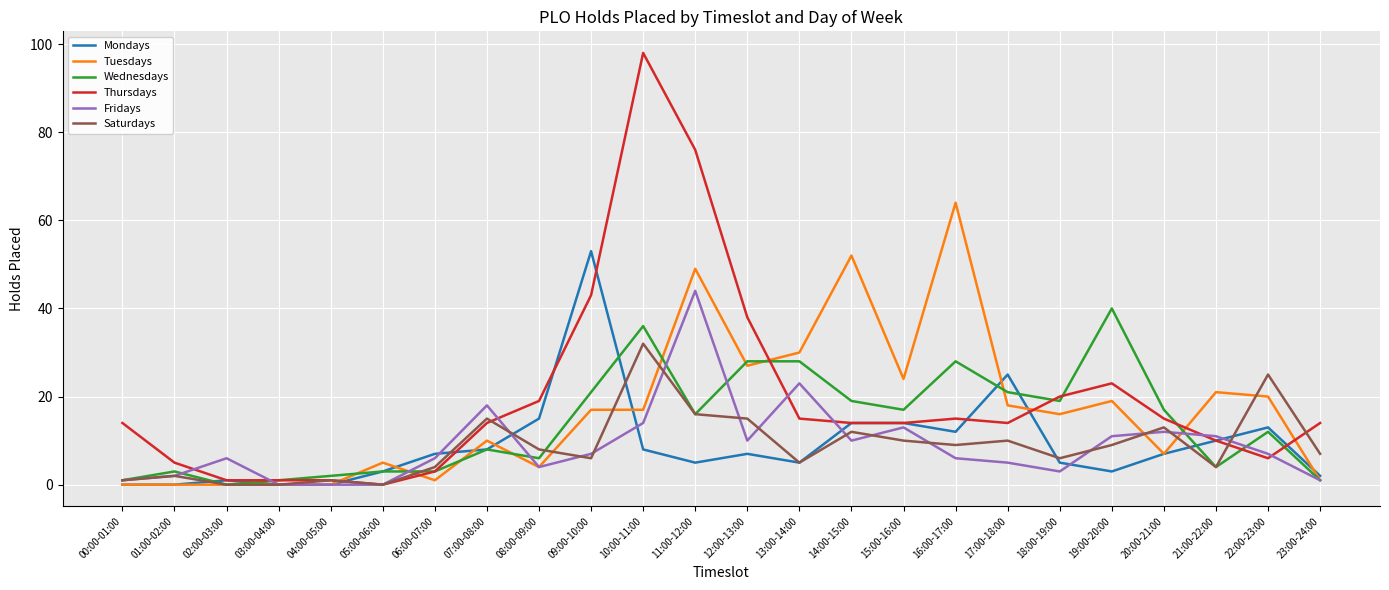

Is it true that Mondays equals 5 at 18:00-19:00?

True